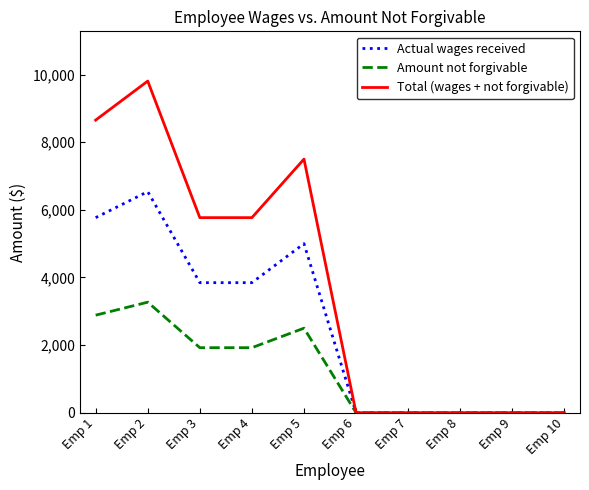

Which category has the highest value across all series?

Emp 2